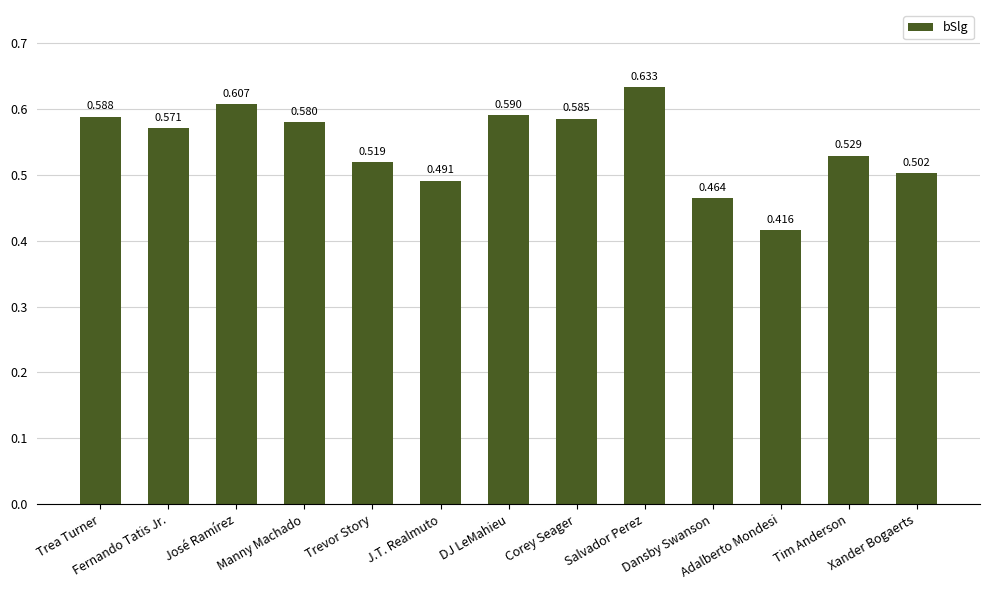

Rank the categories by value from lowest to highest.

Adalberto Mondesi, Dansby Swanson, J.T. Realmuto, Xander Bogaerts, Trevor Story, Tim Anderson, Fernando Tatis Jr., Manny Machado, Corey Seager, Trea Turner, DJ LeMahieu, José Ramírez, Salvador Perez